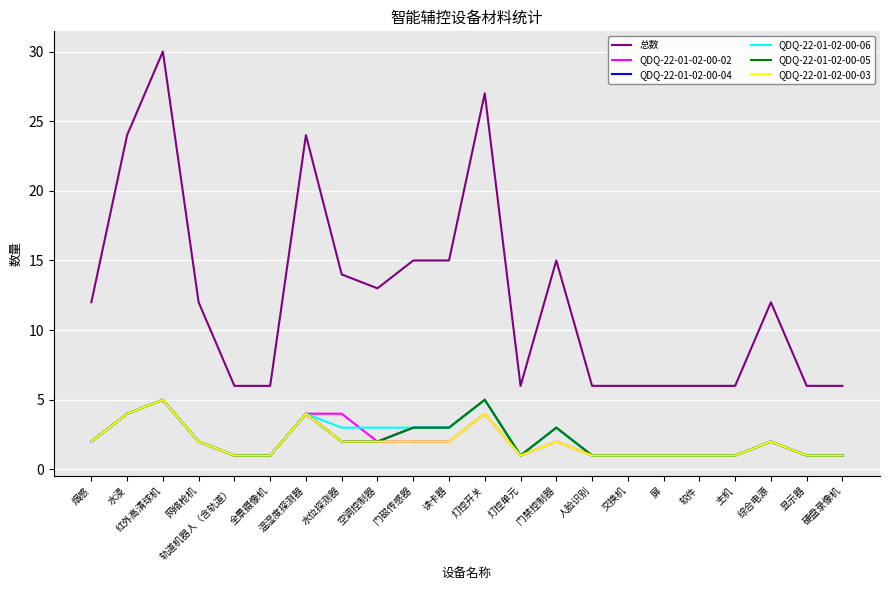

Is the value of QDQ-22-01-02-00-04 at 综合电源 greater than the value of QDQ-22-01-02-00-02 at 门禁控制器?

No